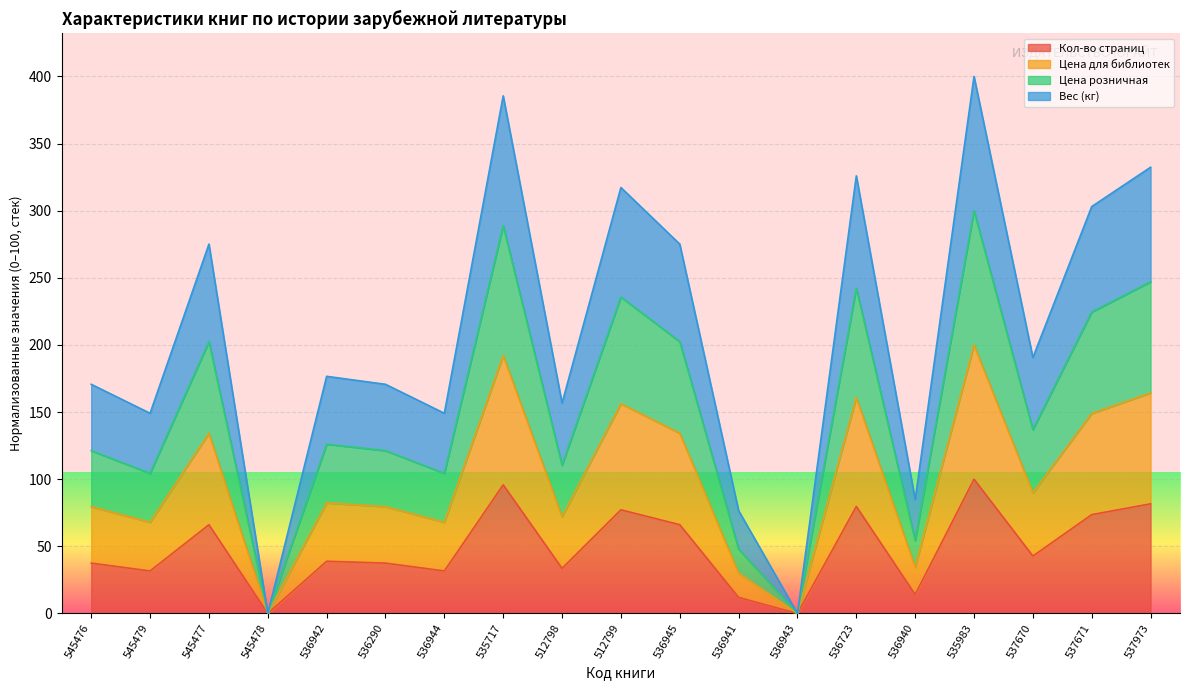

True or false: Кол-во страниц has a value of 38.9 at 536942.

True